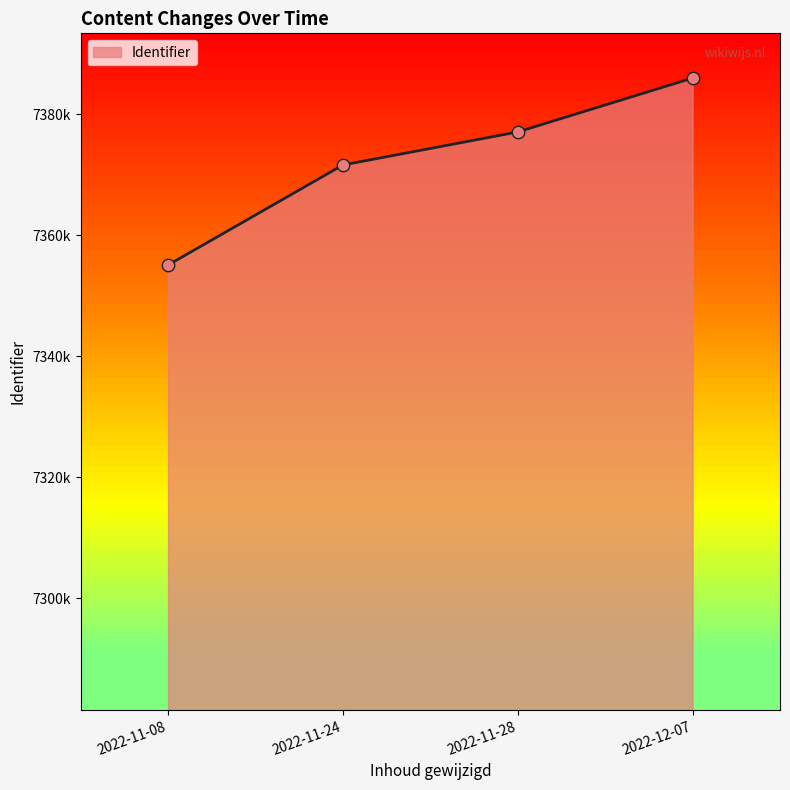

Which has a higher value, 2022-12-07 or 2022-11-08?

2022-12-07